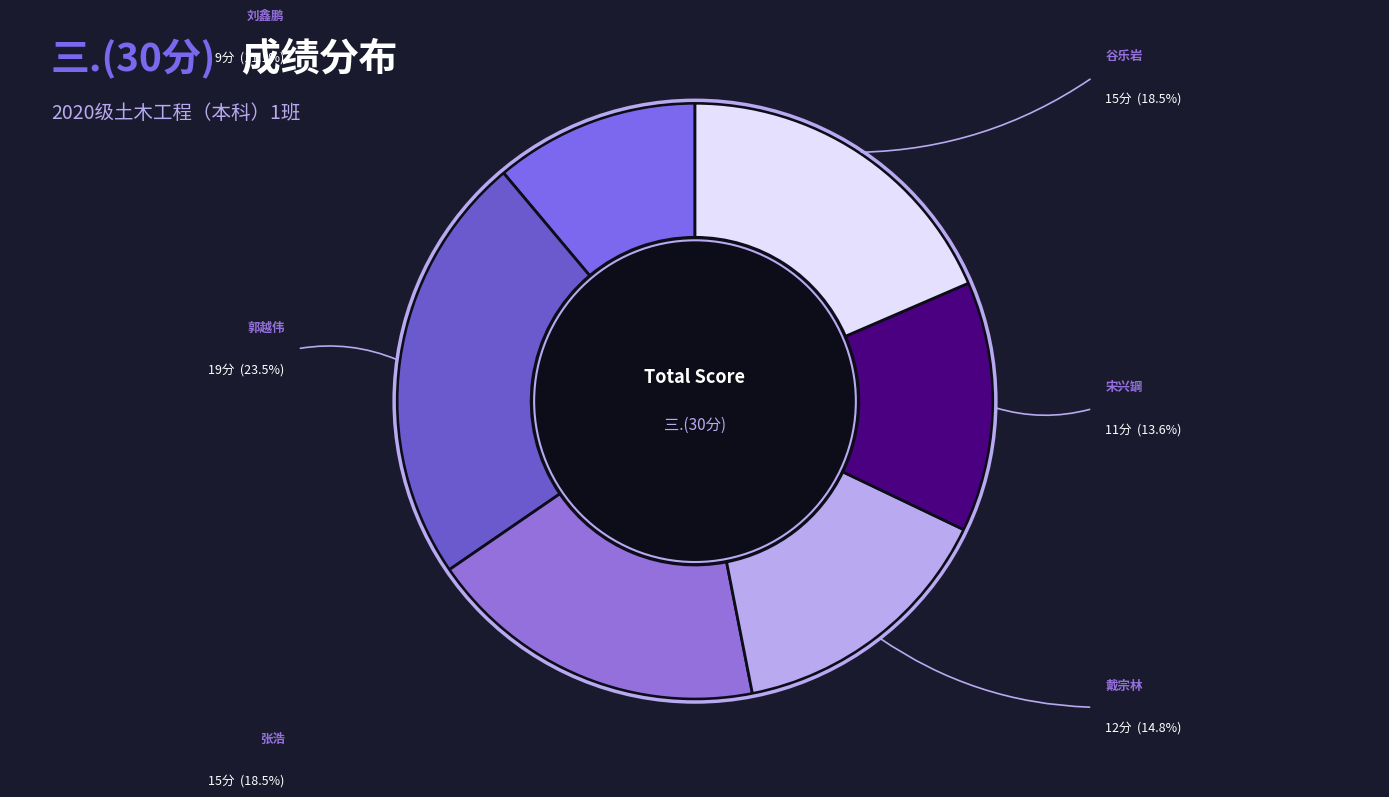

Count the number of slices in the pie.

6